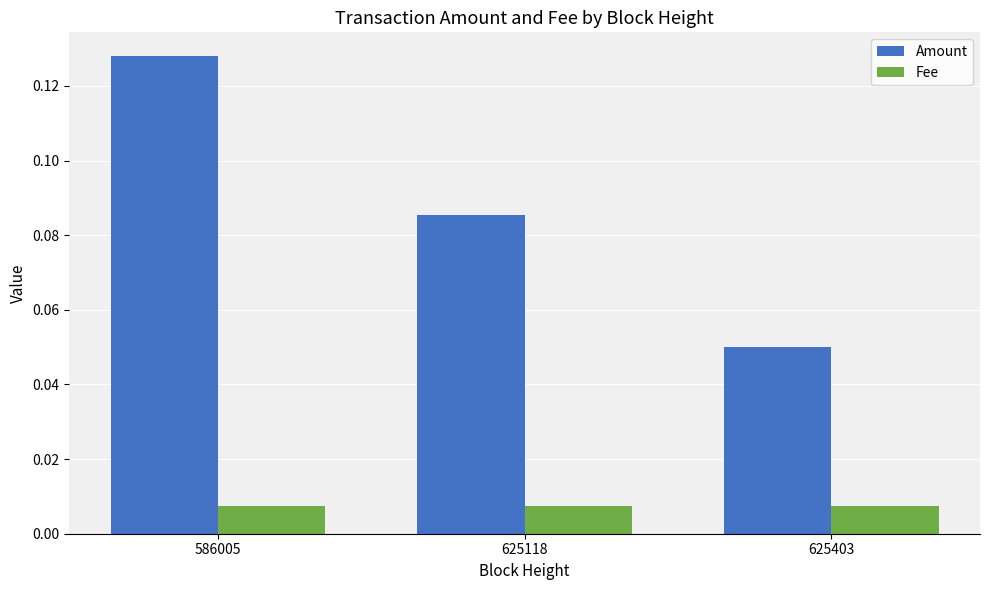

At 625118, list the series in order from largest to smallest.

Amount, Fee